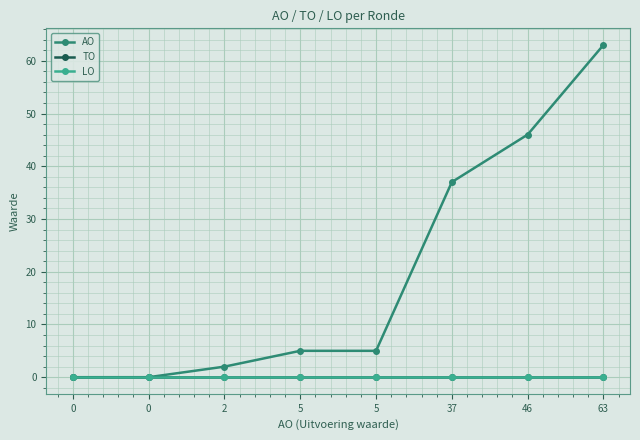

List the labels in order of LO value, largest first.

0, 0, 2, 5, 5, 37, 46, 63